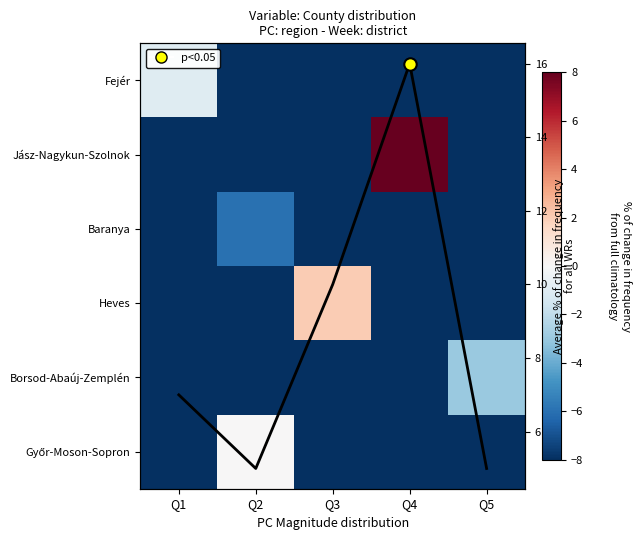

What is the difference between the highest and lowest values at Q3?

10